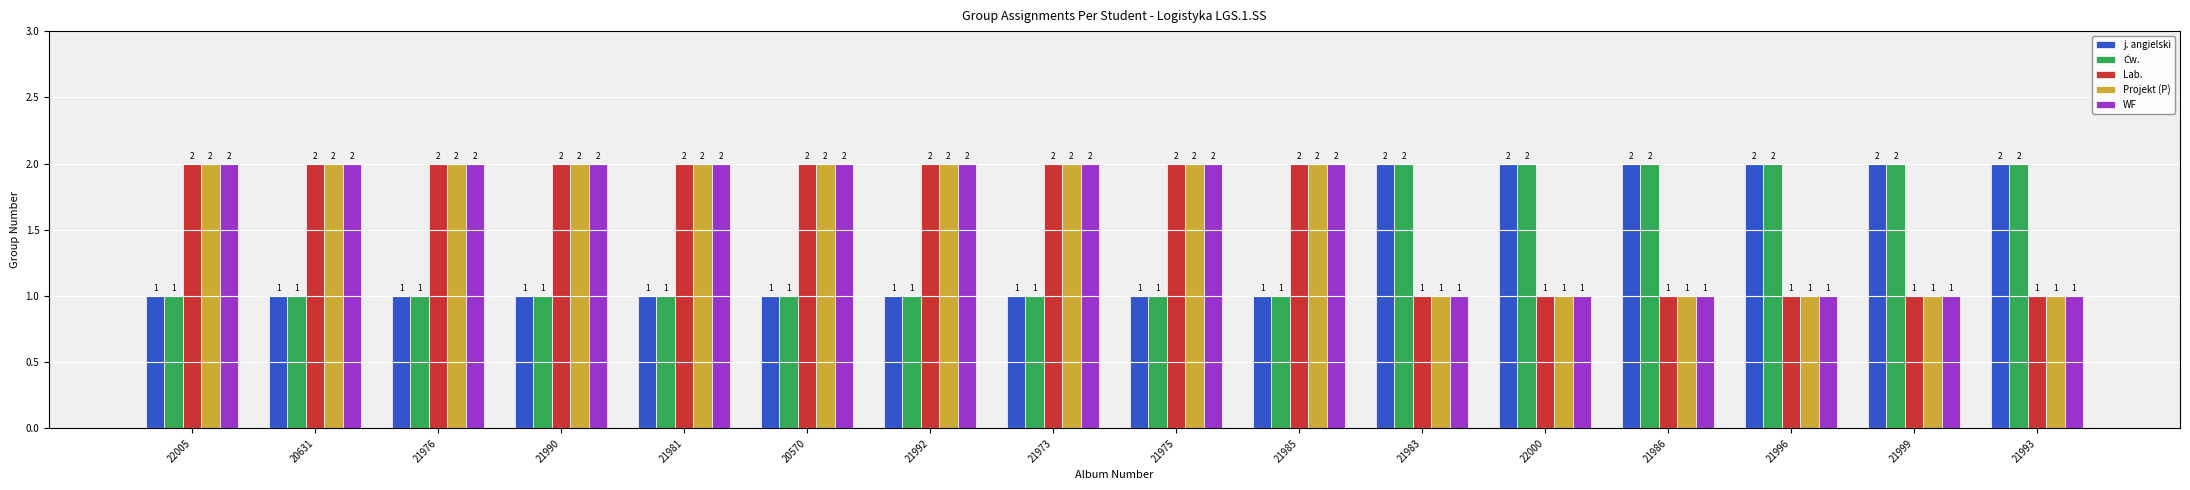

At how many categories does at least one series exceed 1?

16